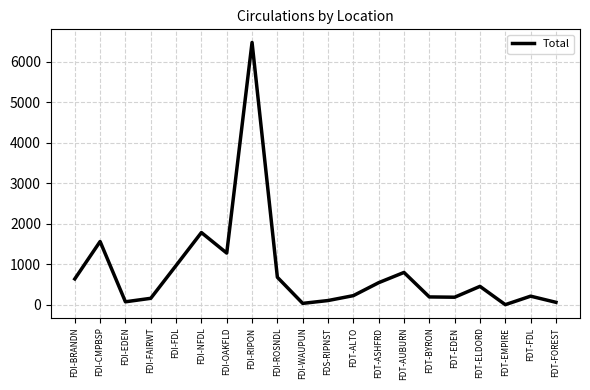

How many lines are shown in the chart?

1